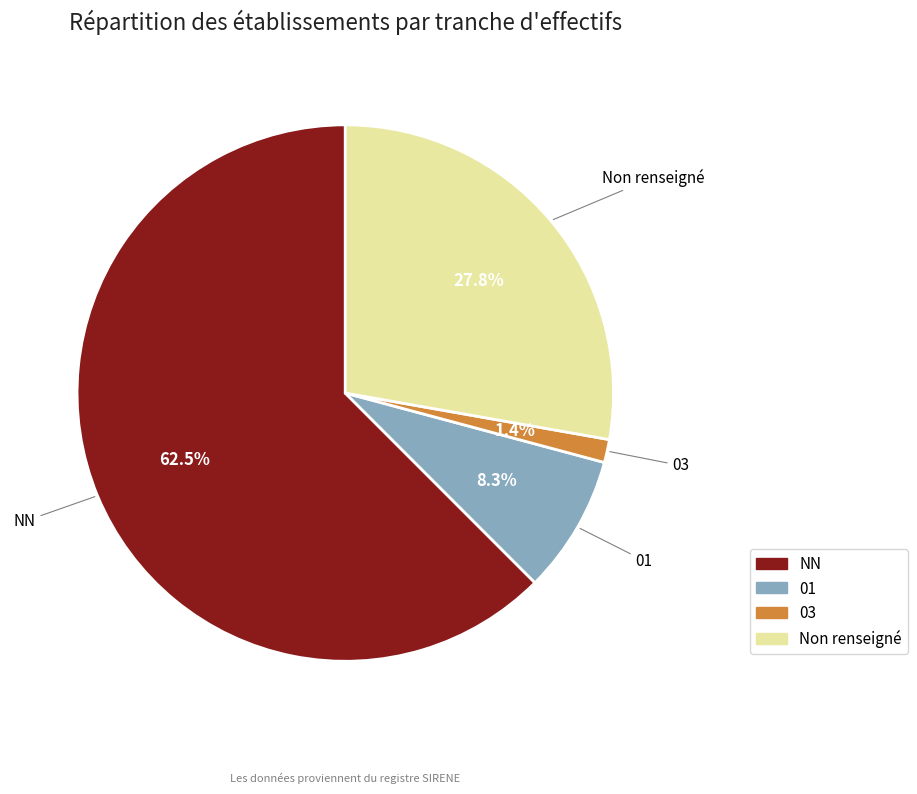

Count the number of slices in the pie.

4